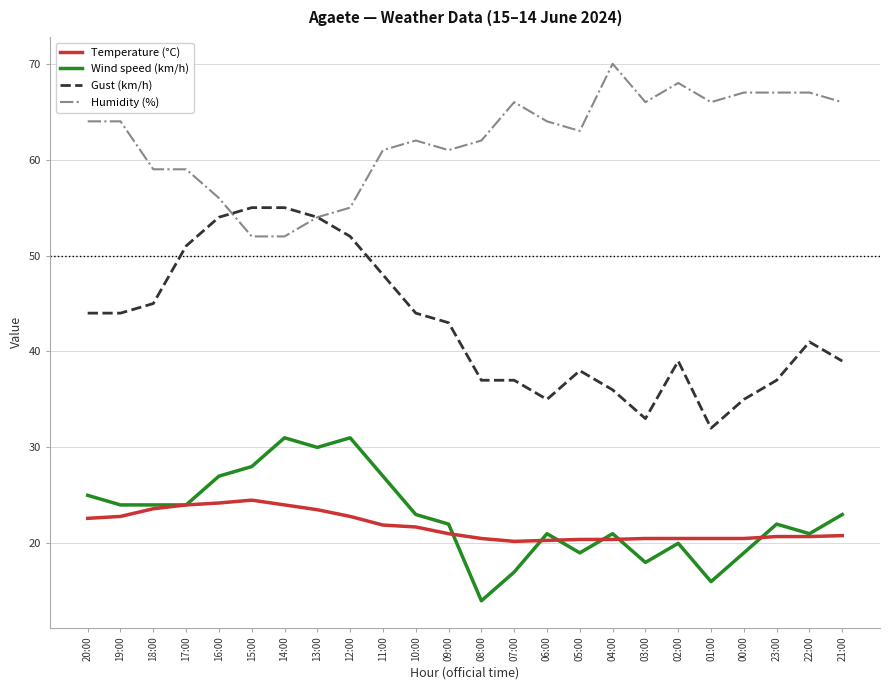

Rank the series by their maximum value, from lowest to highest.

Temperature (°C), Wind speed (km/h), Gust (km/h), Humidity (%)